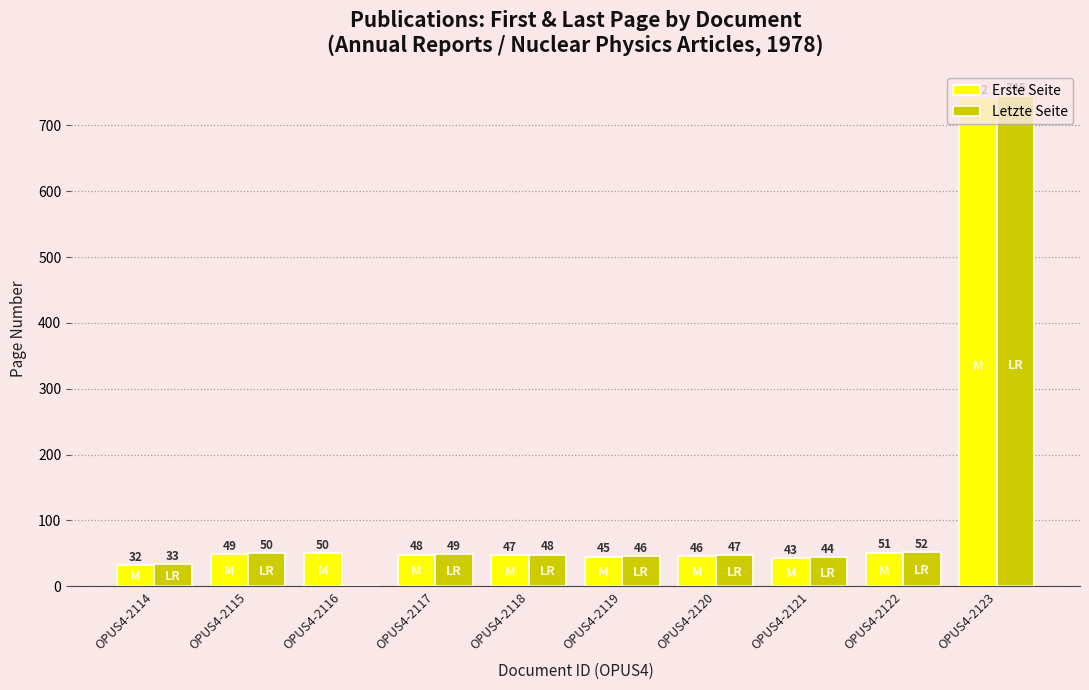

Is it true that Erste Seite equals 45 at OPUS4-2119?

True